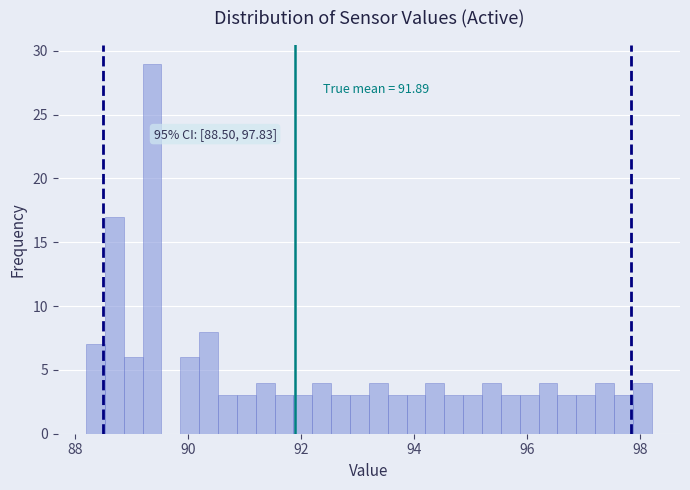

Read against the x-axis, roughly where is the centre of the tallest bar?

89.4